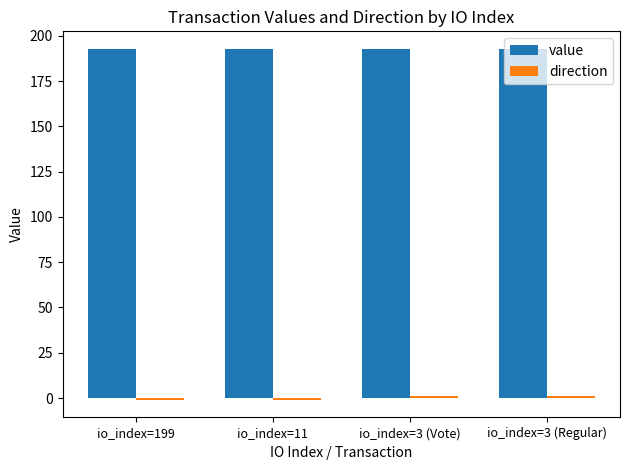

What is the maximum value shown in the chart?

192.7